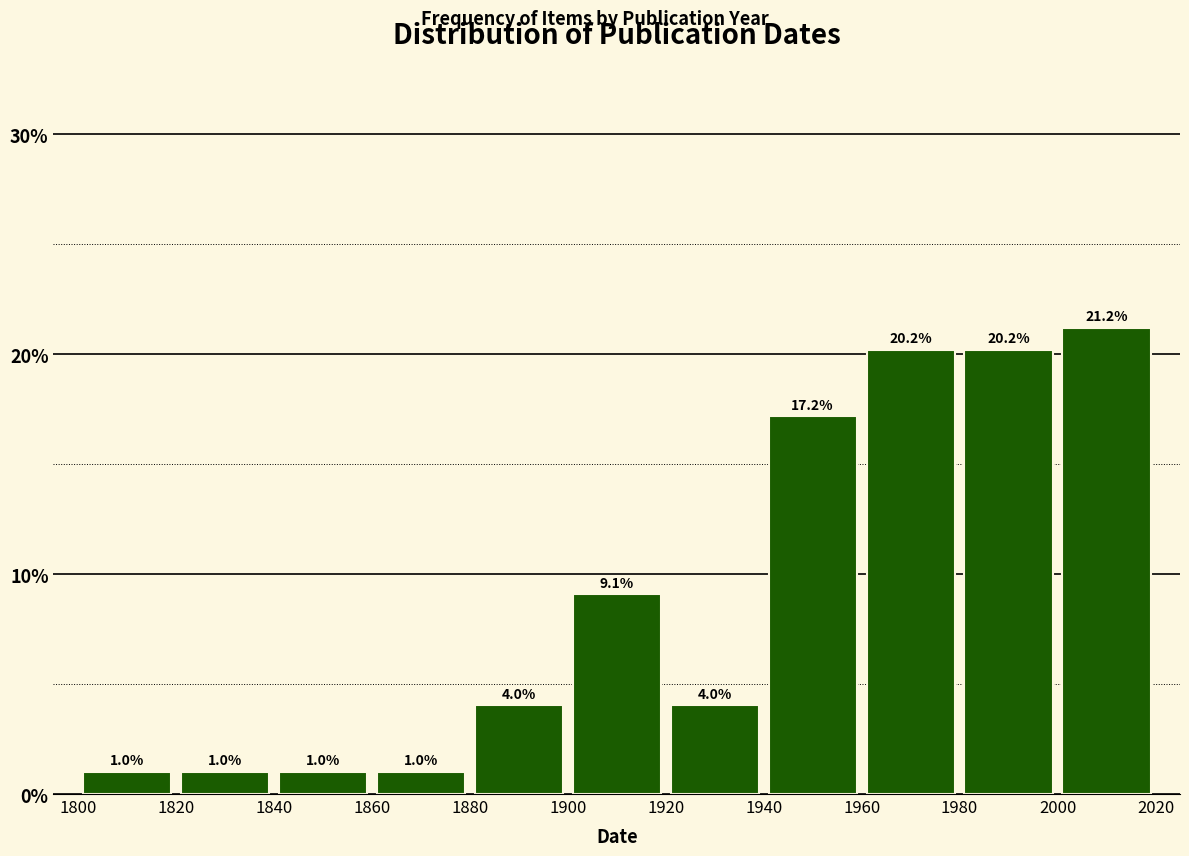

Reading left to right, transcribe this chart: for each bar, give the range it covers on the x-axis and its height.

1800 to 1820: 1.0
1820 to 1840: 1.0
1840 to 1860: 1.0
1860 to 1880: 1.0
1880 to 1900: 4.0
1900 to 1920: 9.1
1920 to 1940: 4.0
1940 to 1960: 17.2
1960 to 1980: 20.2
1980 to 2000: 20.2
2000 to 2020: 21.2